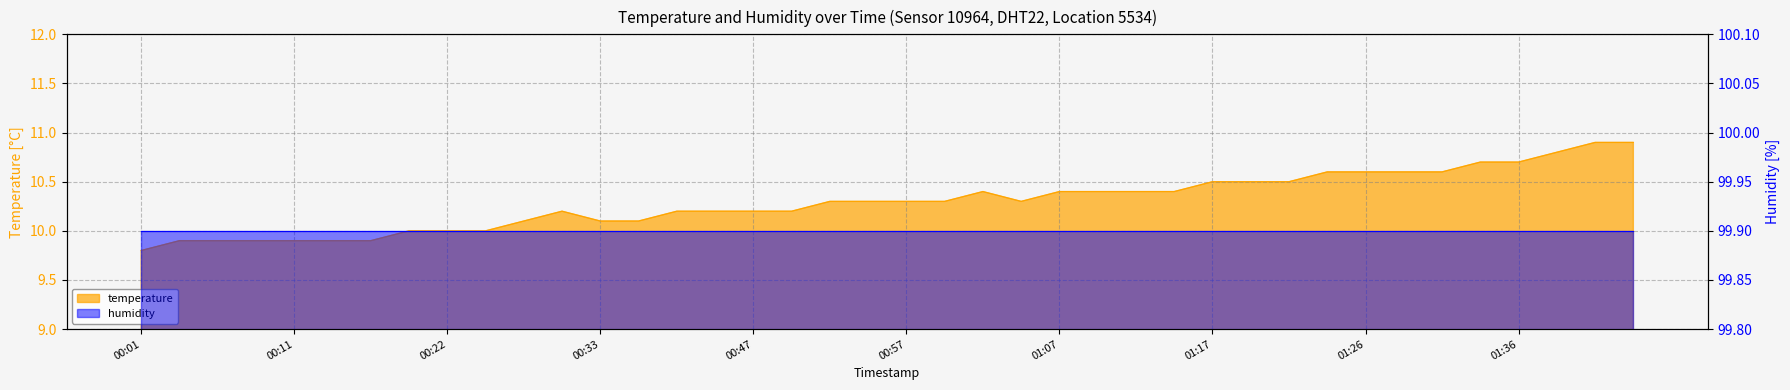

The chart shows a value of 10.0 at 00:22. True or false?

True